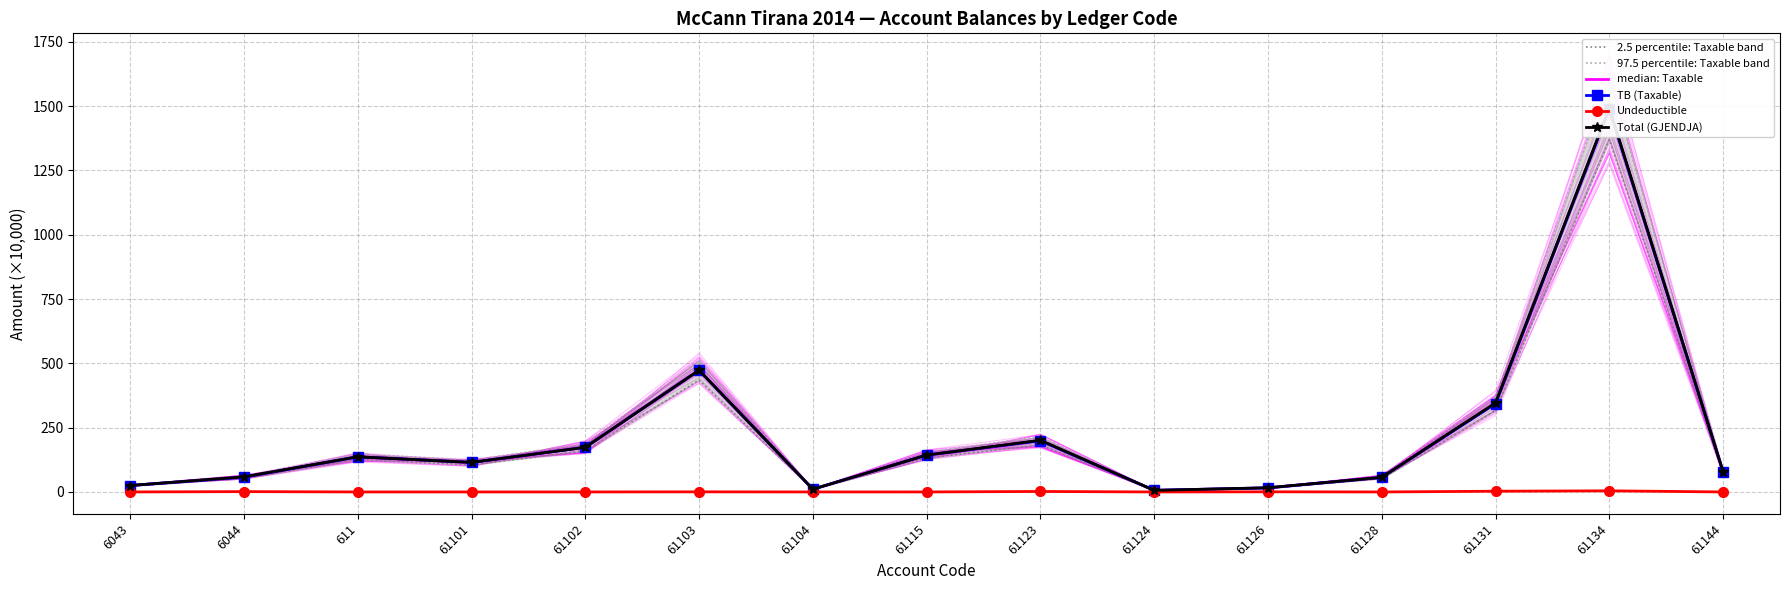

List the labels in order of TB (Taxable) value, largest first.

61134, 61103, 61131, 61123, 61102, 61115, 611, 61101, 61144, 6044, 61128, 6043, 61126, 61104, 61124